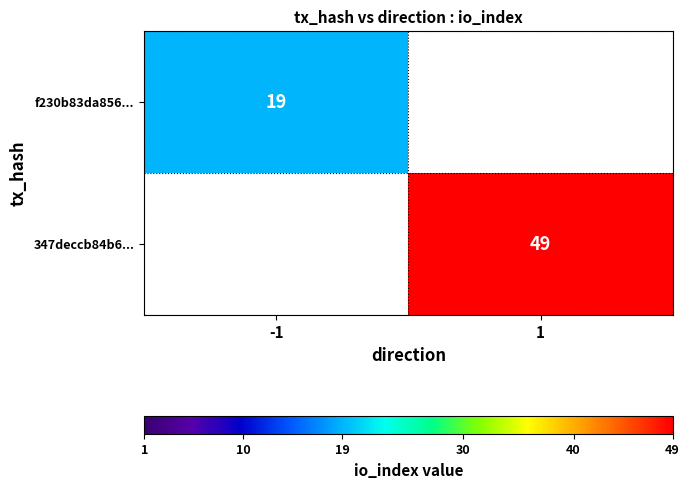

Which has a higher value, -1 or 1?

-1